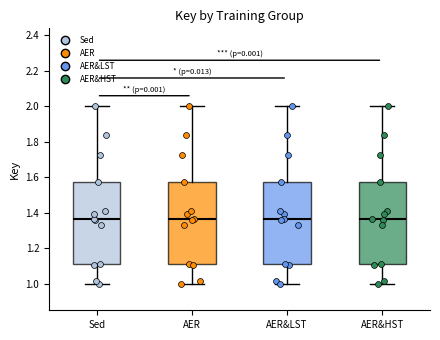

Where is the lower edge of the box for Sed on the y-axis? The values are not printed on the chart, so give them approximately, as read against the axis.

1.12